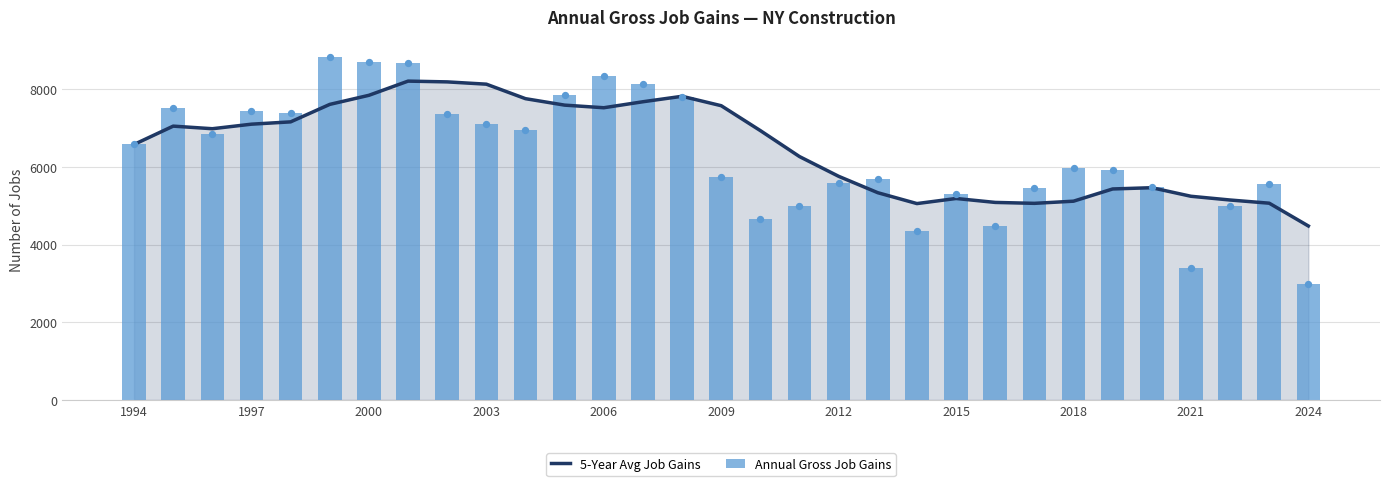

Which series has the largest Y range (max minus min)?

Annual Gross Job Gains